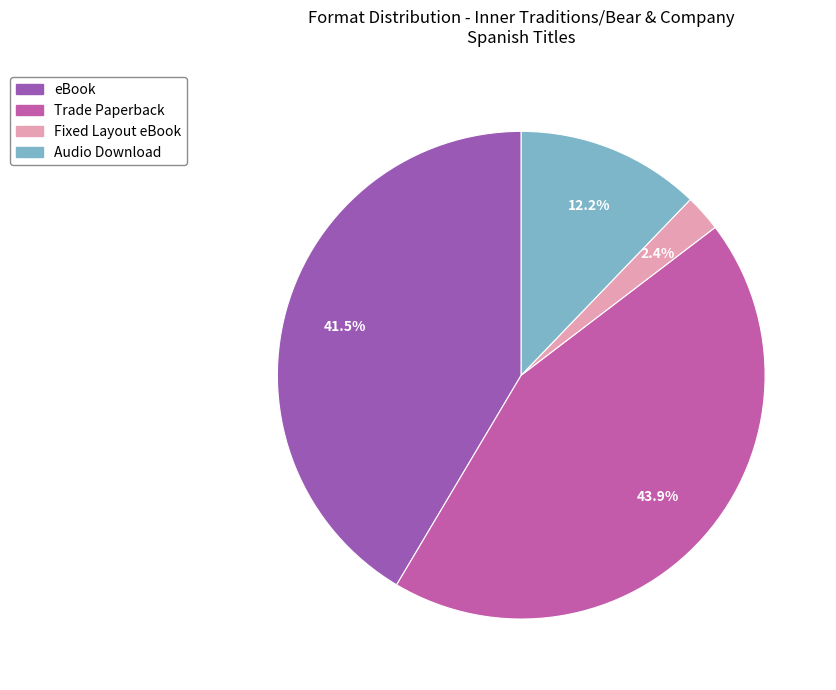

True or false: Audio Download accounts for 26% of the total.

False